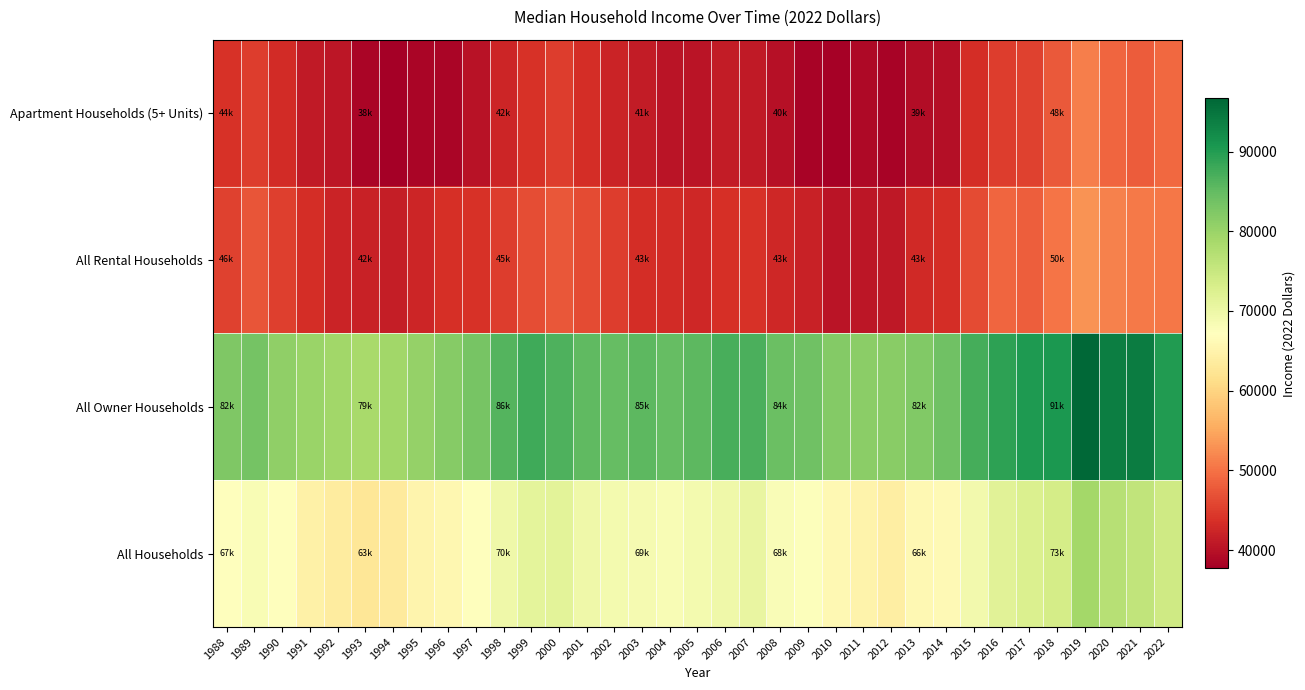

What is the smallest value displayed?

37706.5